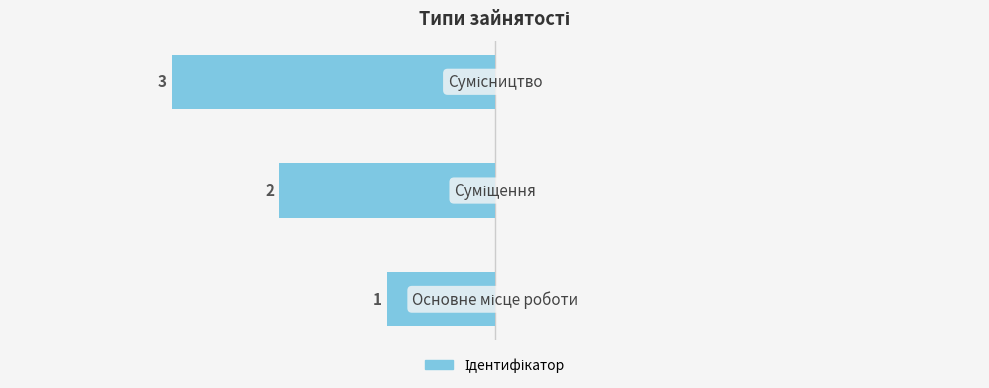

Are the bars grouped side by side (vs. stacked)?

No